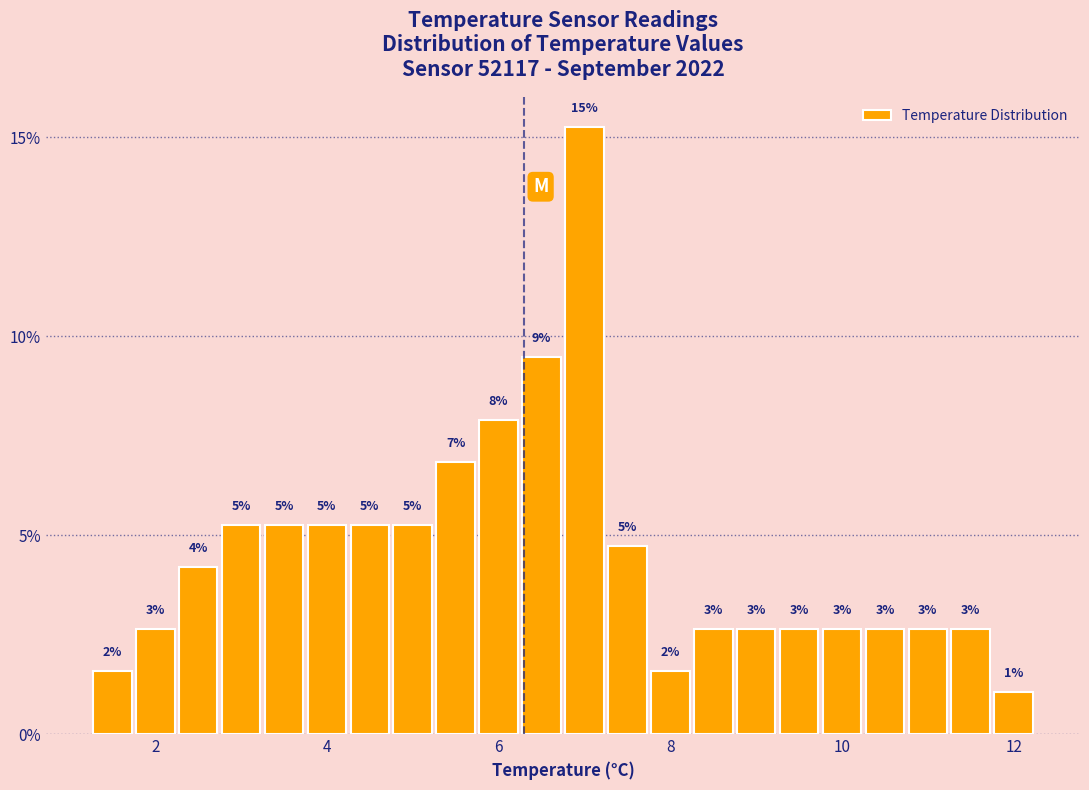

Around what value on the x-axis is the tallest bar? Give the approximate position of its centre, as read against the axis.

7.0